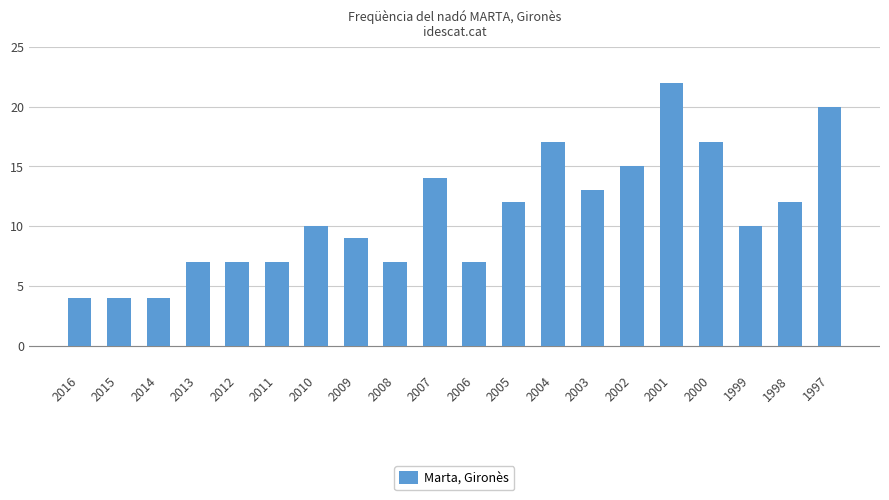

What is the value of the 11th bar from the left?

7